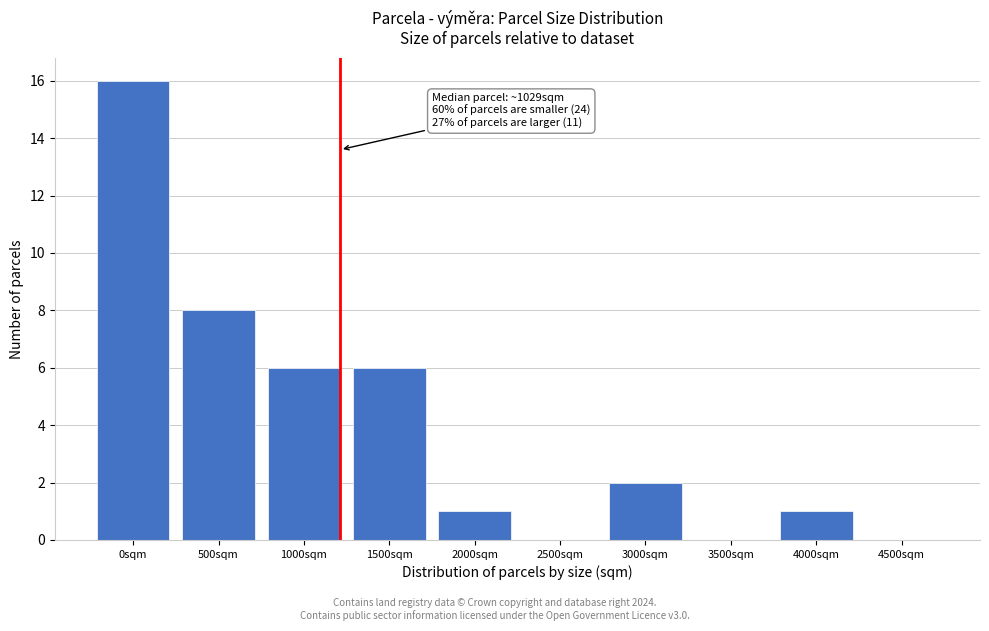

Reading right to left, extract all data points from this chart.

4500sqm=0	4000sqm=1	3500sqm=0	3000sqm=2	2500sqm=0	2000sqm=1	1500sqm=6	1000sqm=6	500sqm=8	0sqm=16